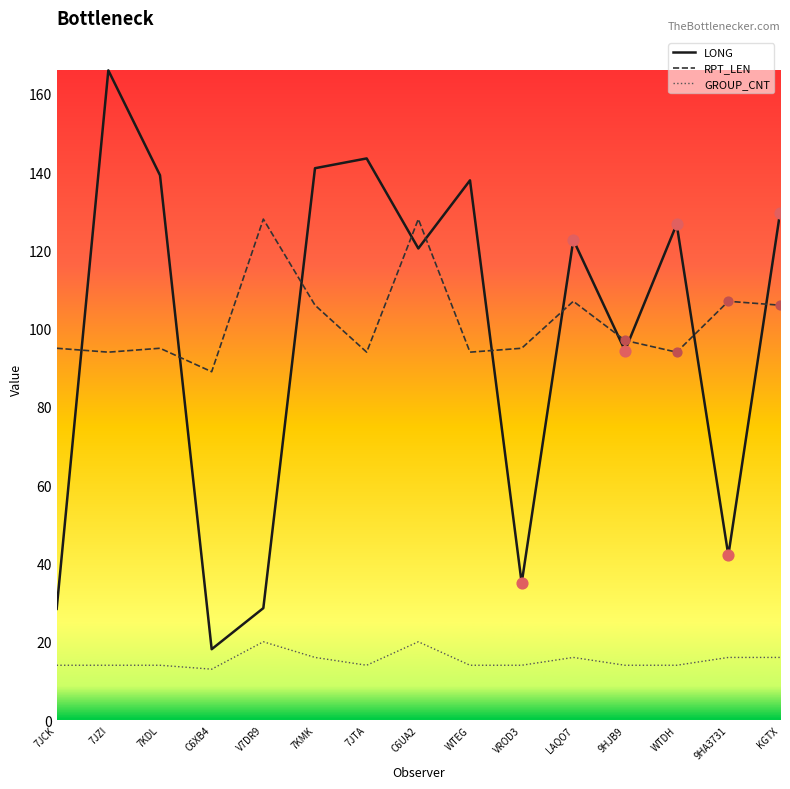

At which category is the sum across all series the highest?

7JZI